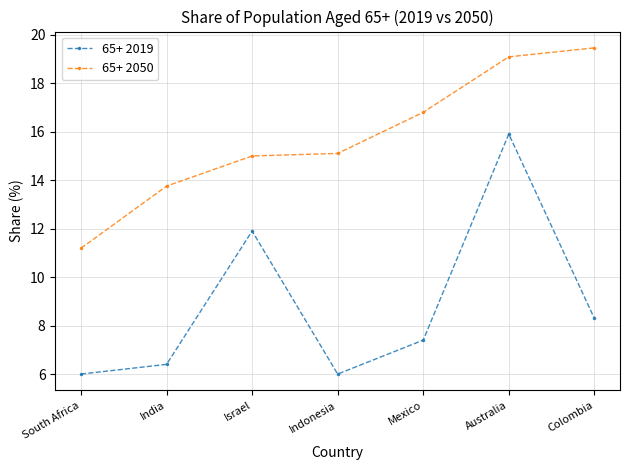

Is it true that 65+ 2050 equals 5.9 at Australia?

False